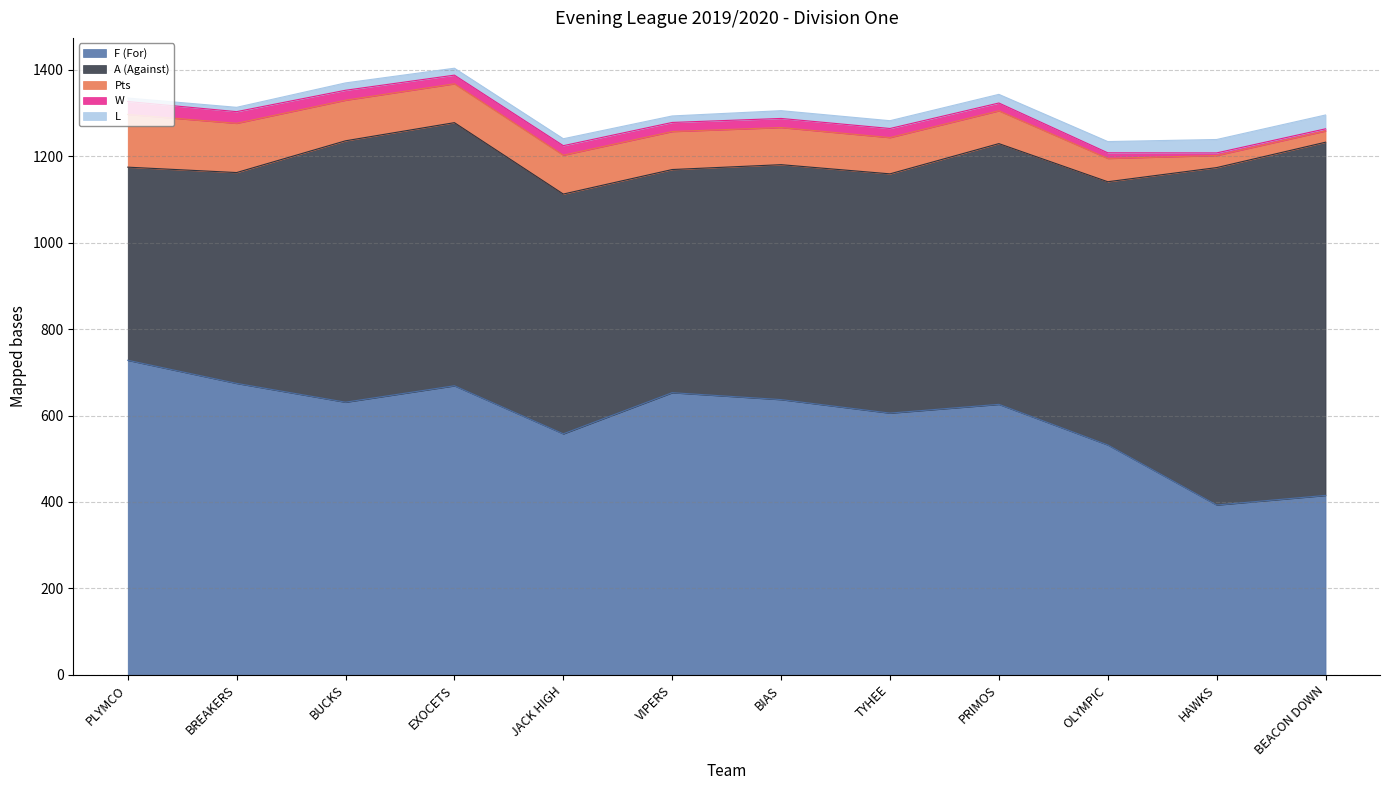

In F (For), how many points are higher than both neighbors (excluding endpoints)?

3